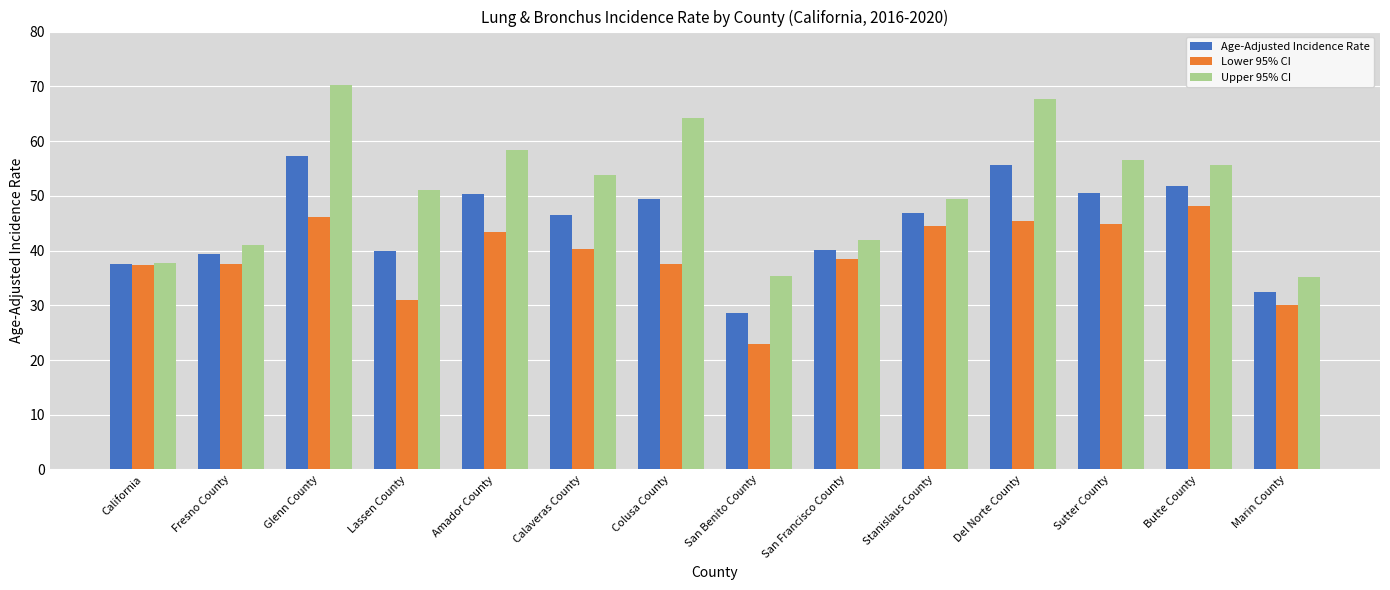

At how many categories does at least one series exceed 45?

9